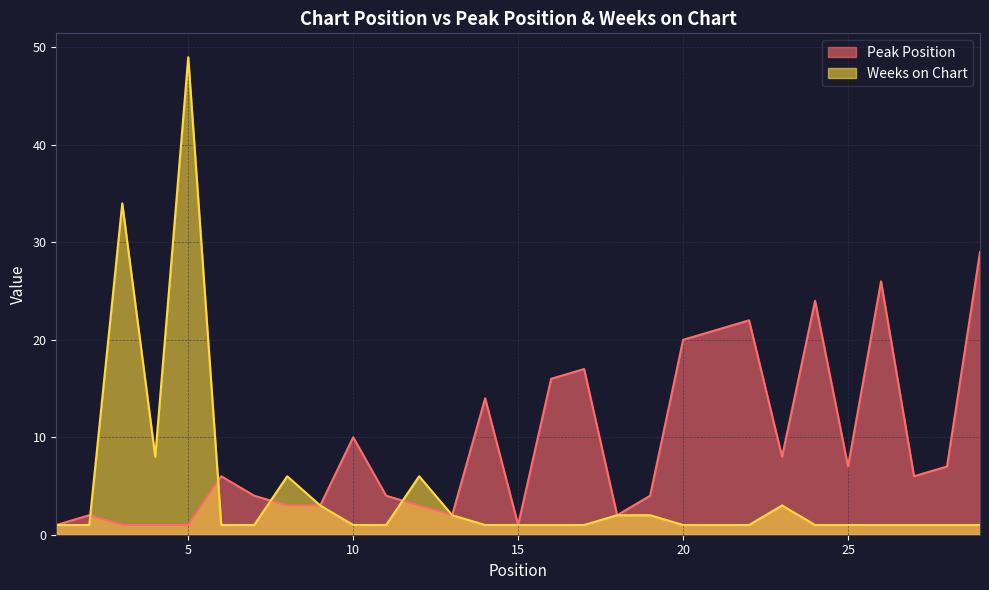

True or false: Weeks on Chart has more than 1 points higher than both neighbors.

True